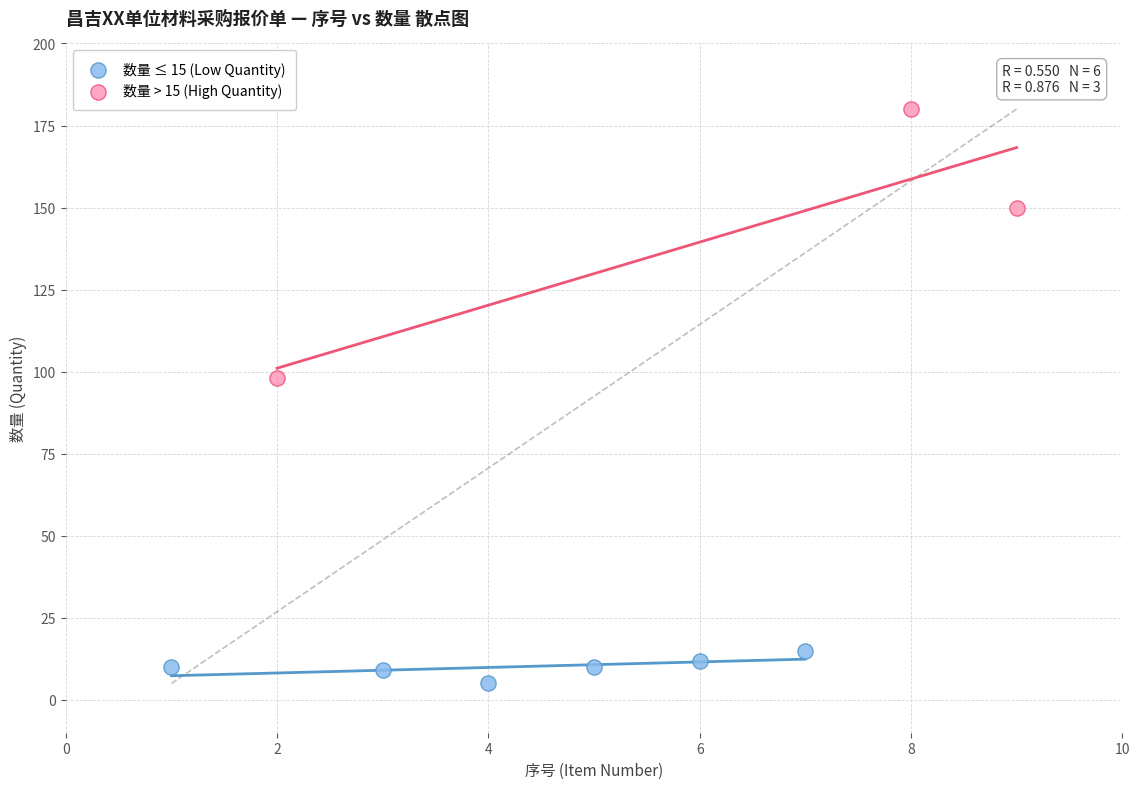

Which series reaches the minimum Y coordinate?

数量 ≤ 15 (Low Quantity)